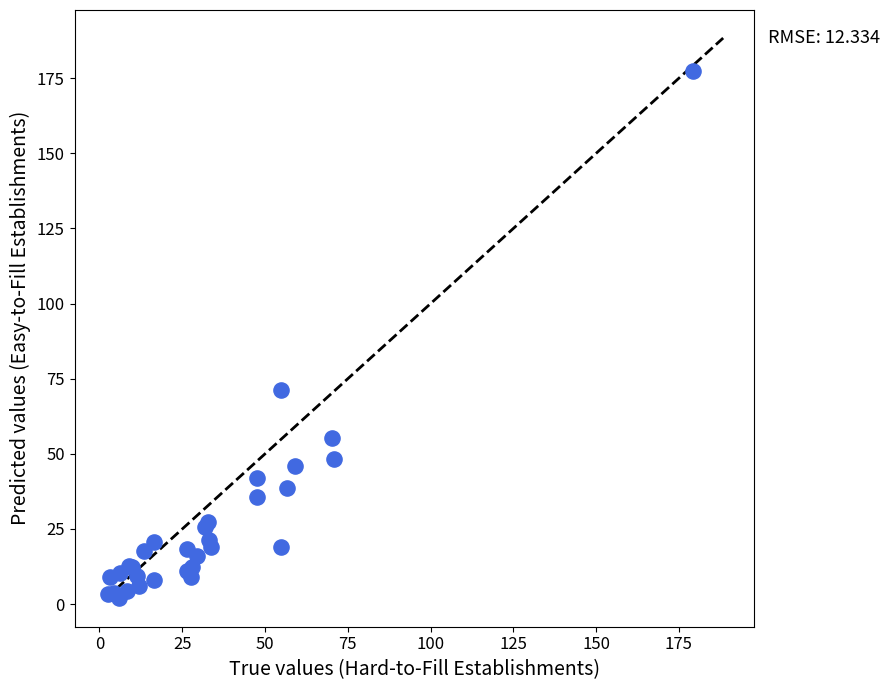

What Y value in the scatter plot is closest to 89?

71.4